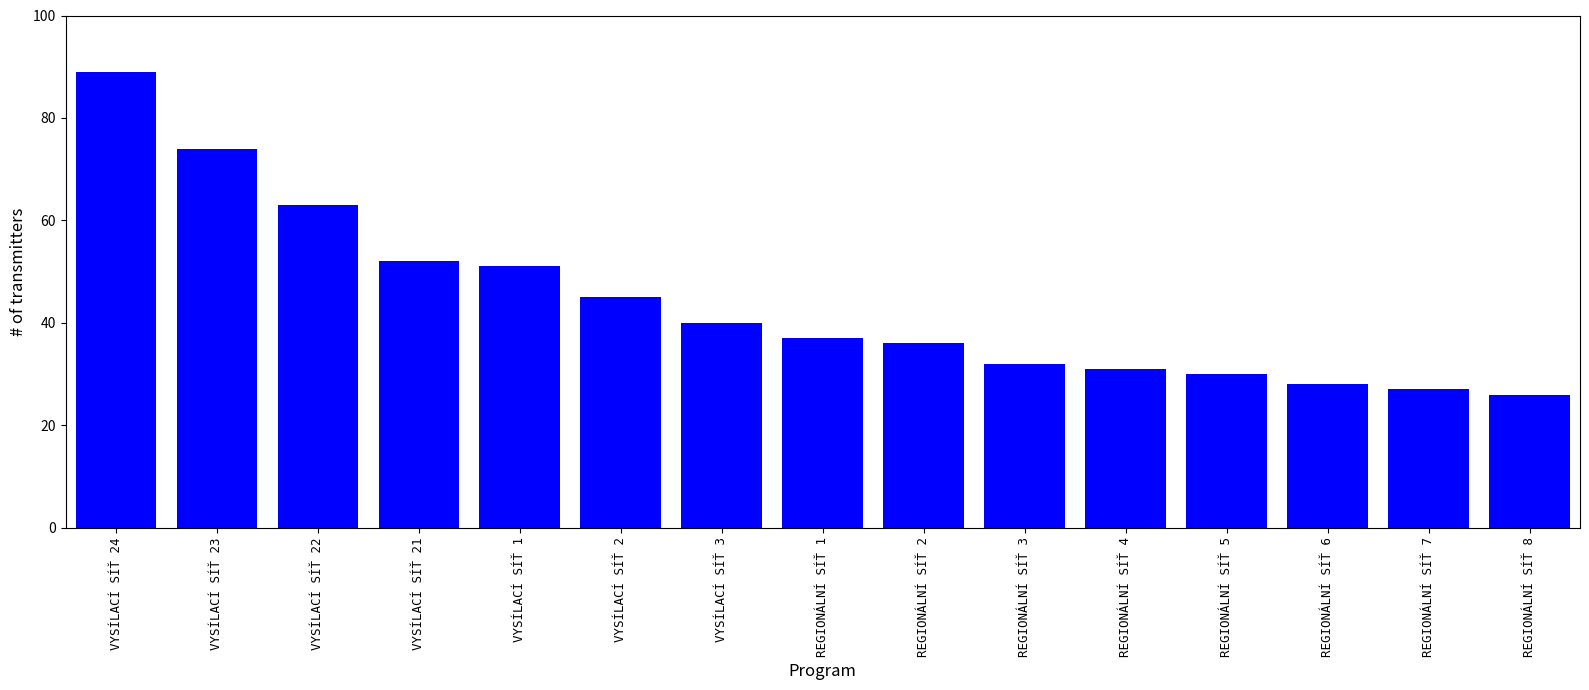

The chart shows a value of 40 at VYSÍLACÍ SÍŤ 3. True or false?

True